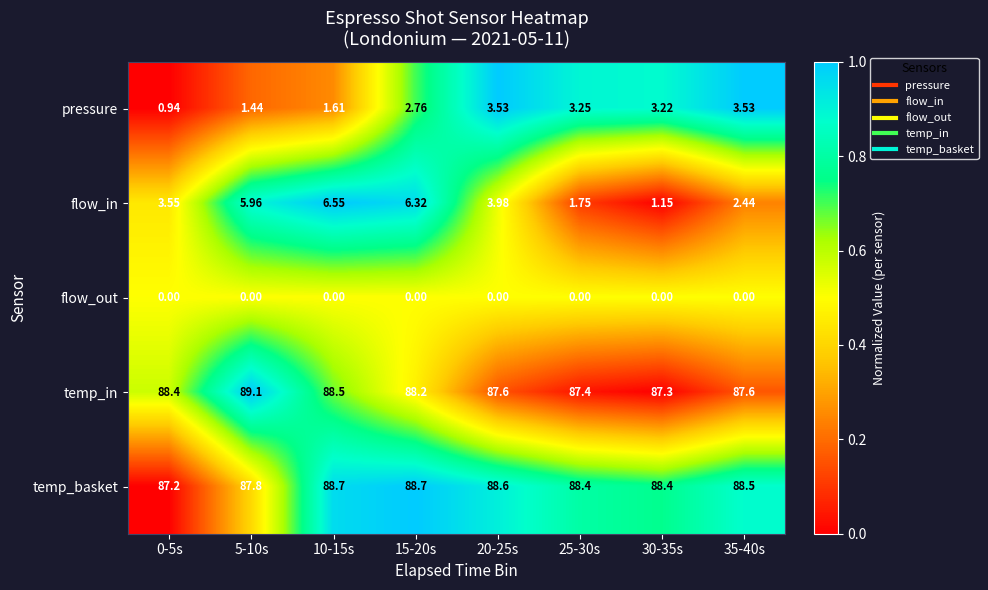

Is the value of temp_in at 0-5s greater than the value of flow_out at 30-35s?

Yes